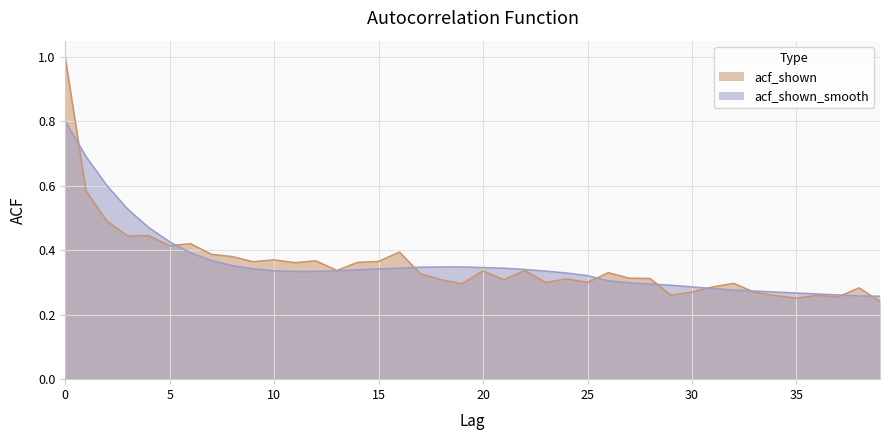

True or false: acf_shown has a value of 0.3 at 22.

True